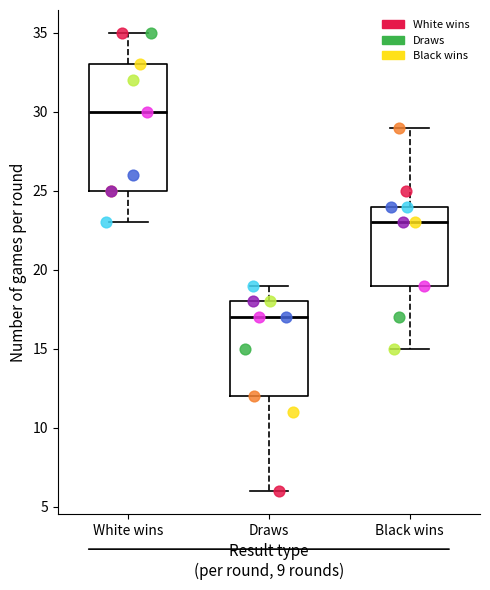

Which box is the tallest, from its lower edge to its upper edge?

White wins